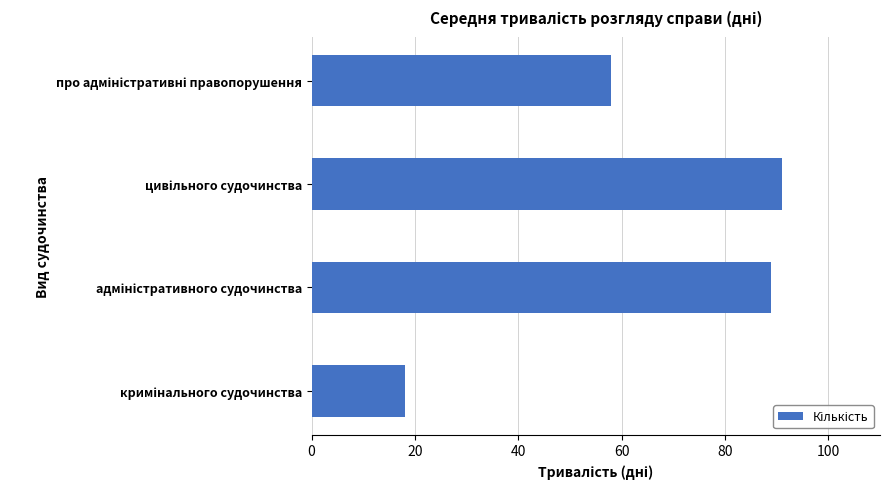

Are the bars horizontal?

Yes